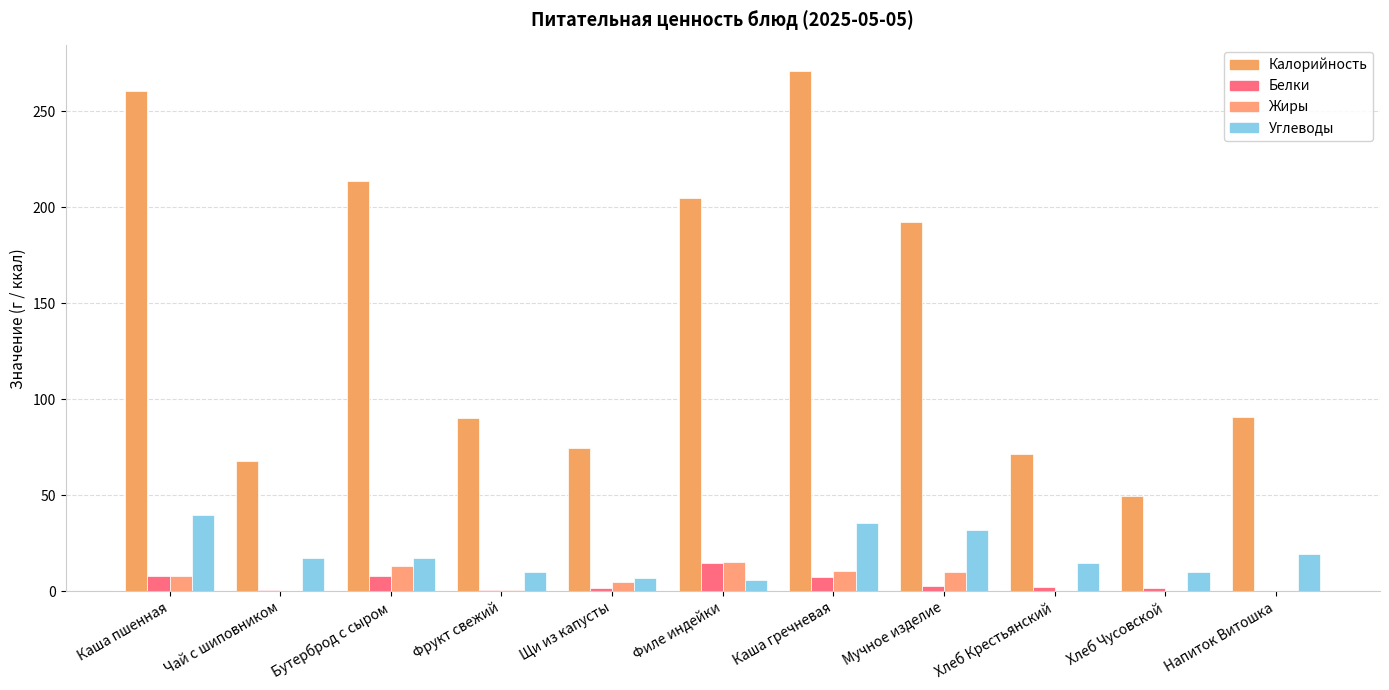

At which label does Углеводы reach its peak?

Каша пшенная